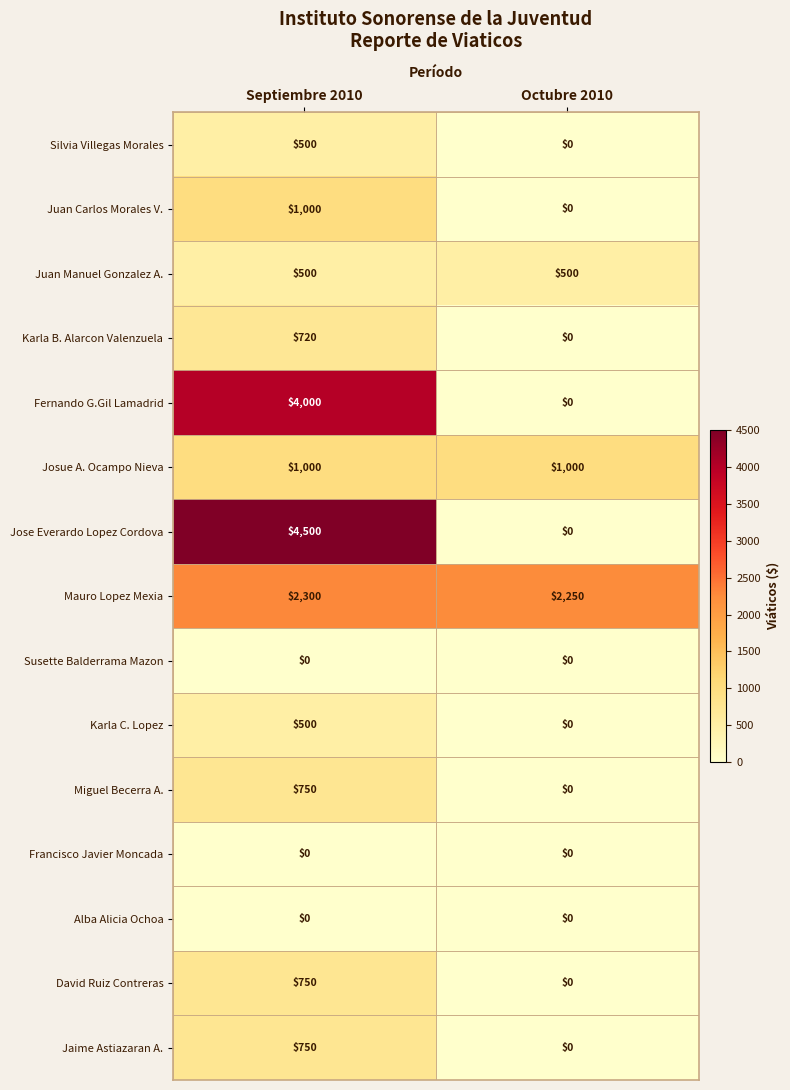

Rank the categories by Mauro Lopez Mexia value from lowest to highest.

Octubre 2010, Septiembre 2010